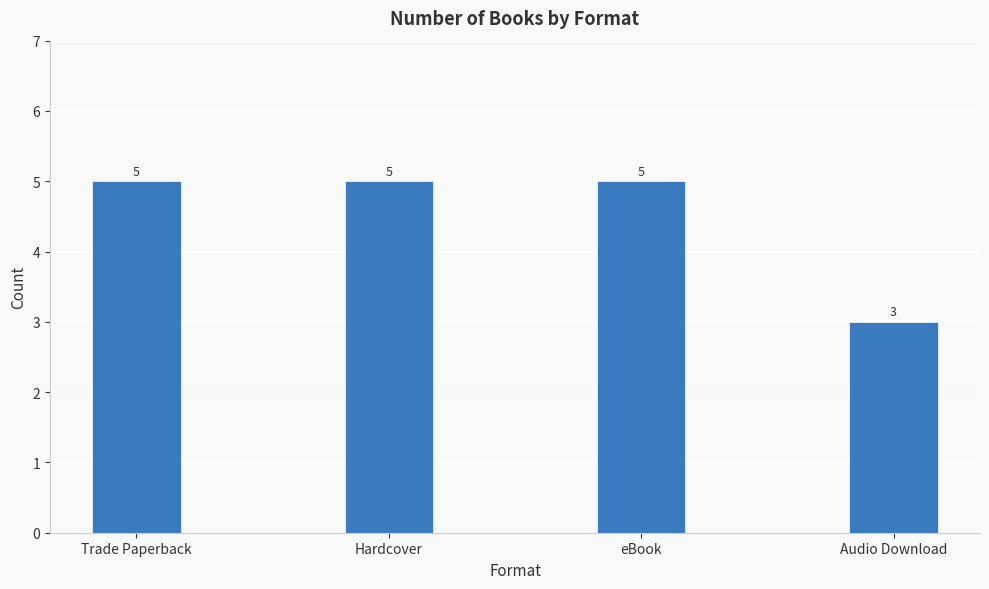

Which label corresponds to the smallest value in the chart?

Audio Download